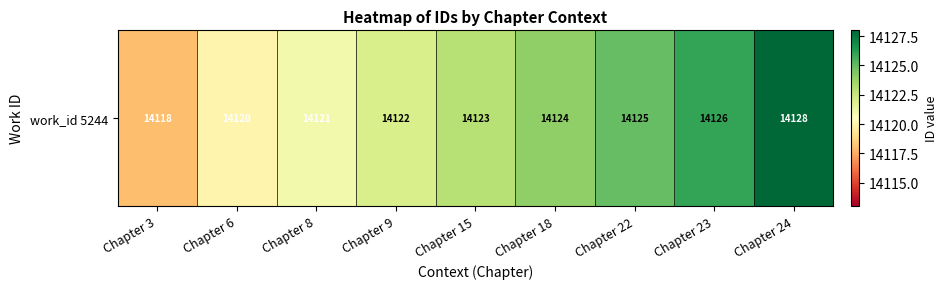

Is it true that the value at Chapter 24 is 18942?

False